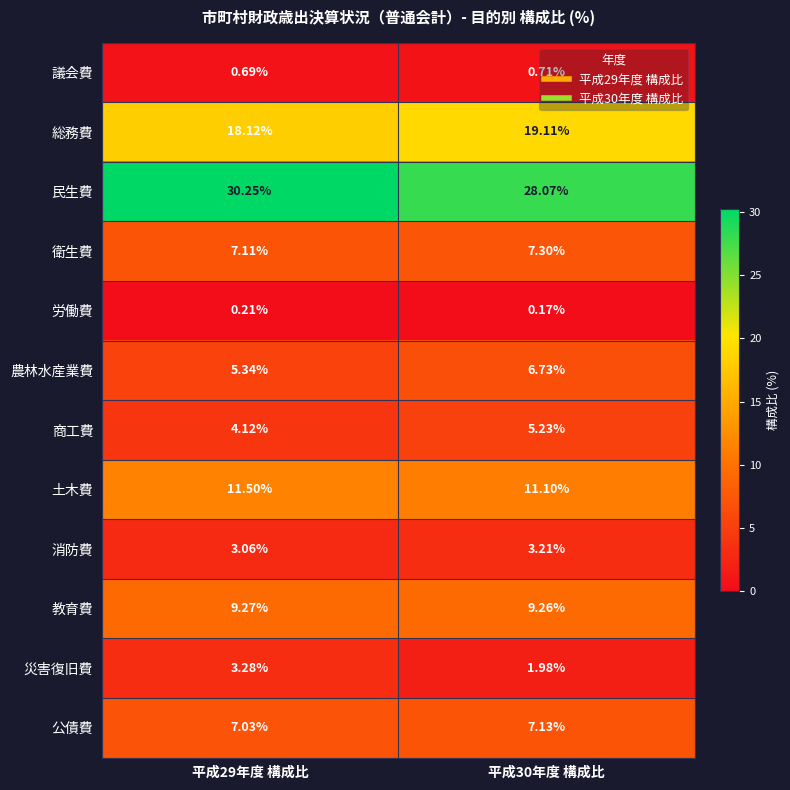

Which series has the widest spread of values?

民生費